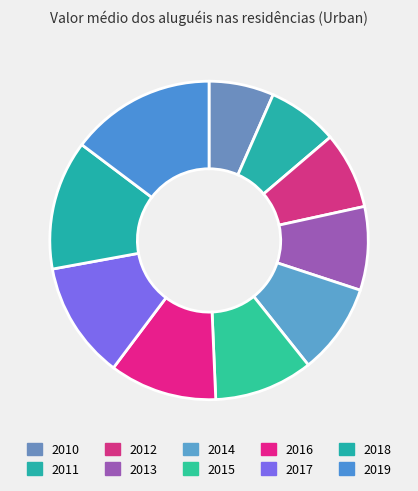

What is the largest slice in the pie chart?

2019